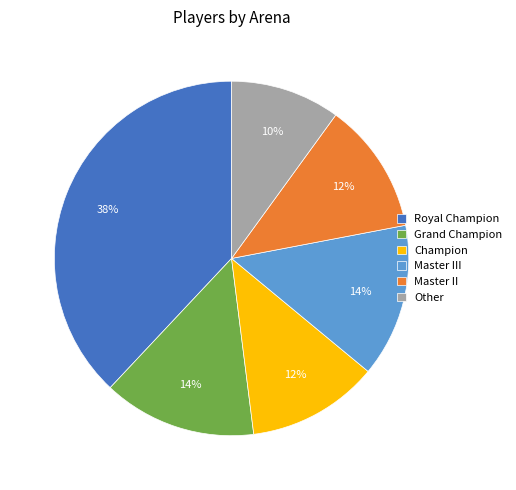

To the nearest percent, what is the combined percentage of Royal Champion and Grand Champion?

52%